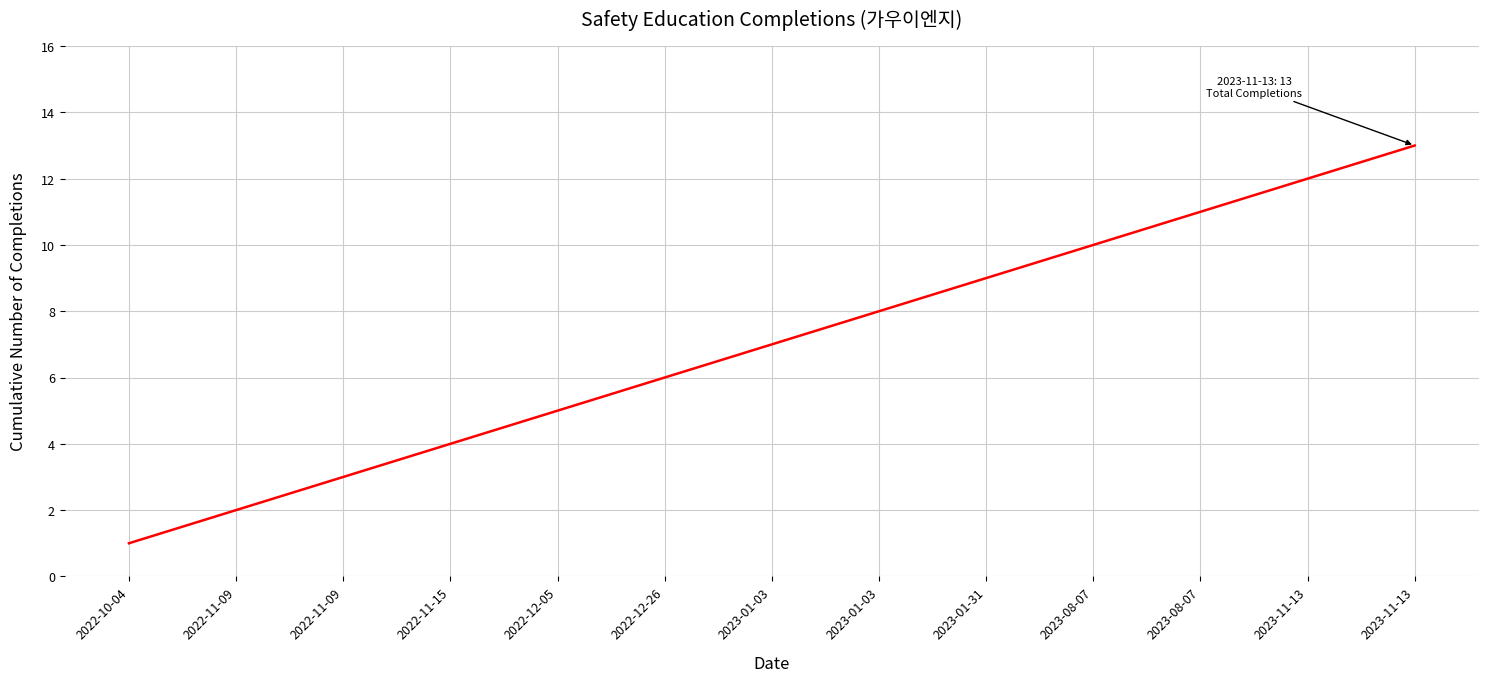

How many lines are shown in the chart?

1